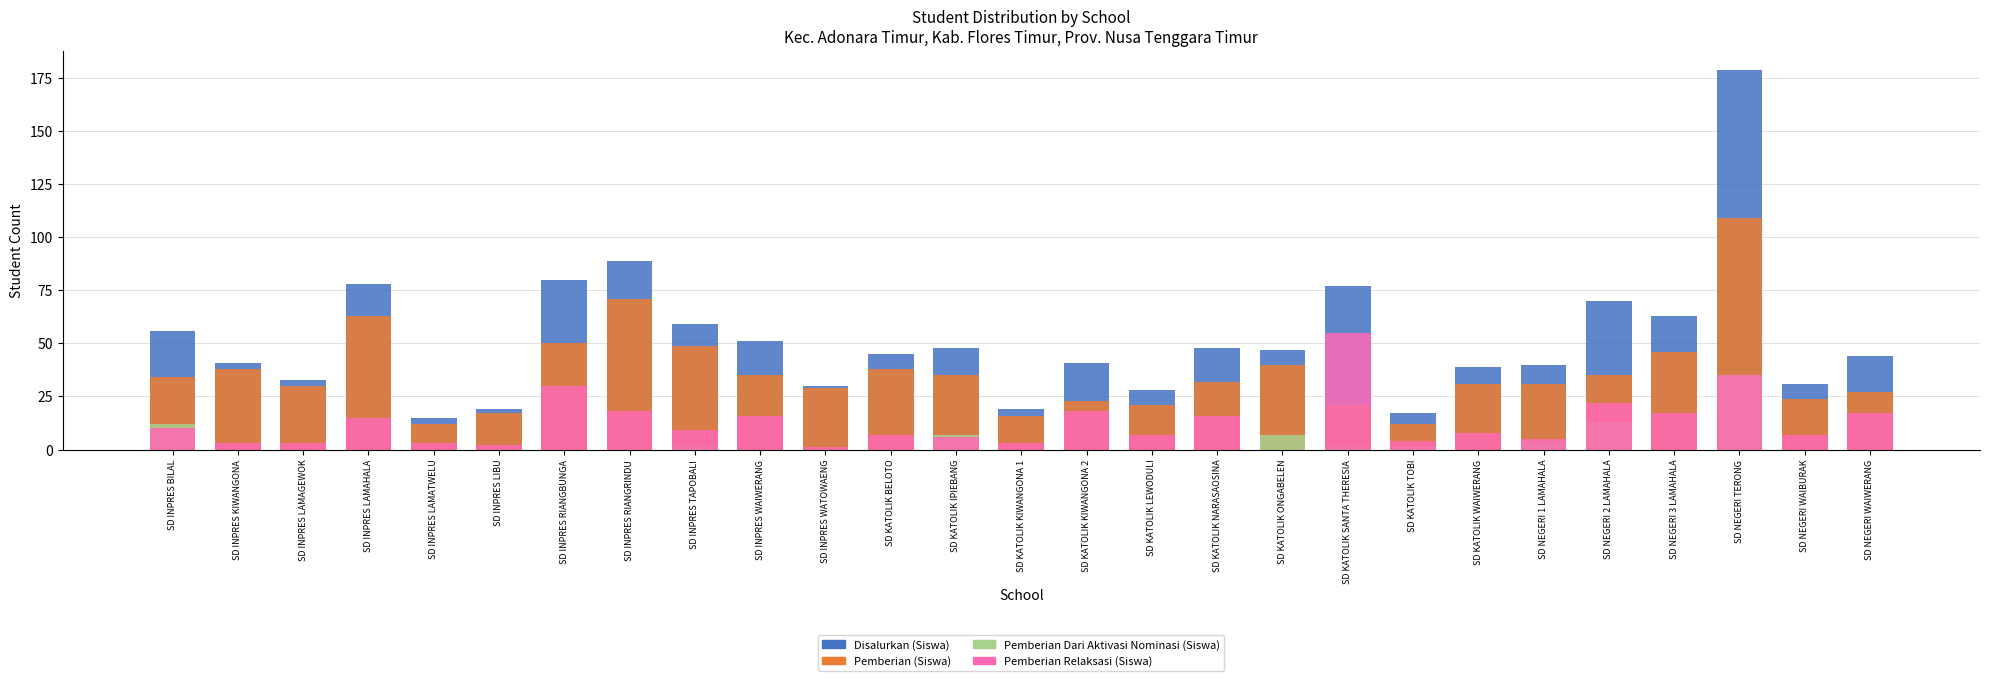

What is the label of the 14th bar from the left?

SD KATOLIK KIWANGONA 1